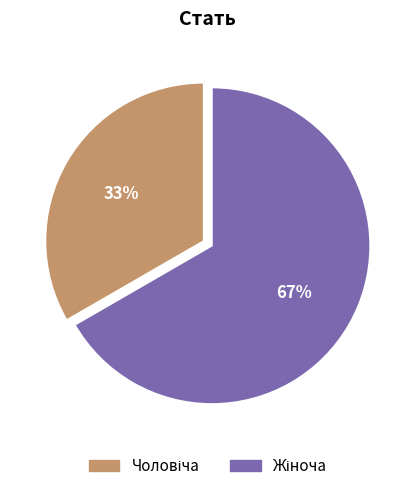

Is there any slice that represents more than half of the pie?

Yes